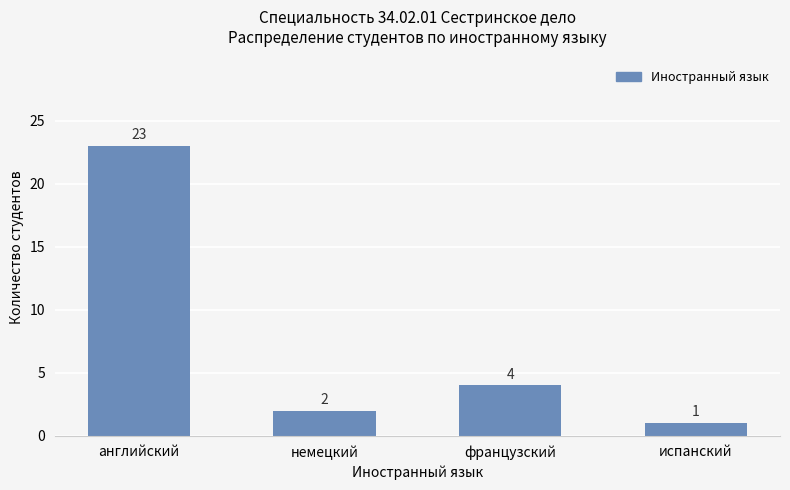

What is the label of the 4th bar from the left?

испанский